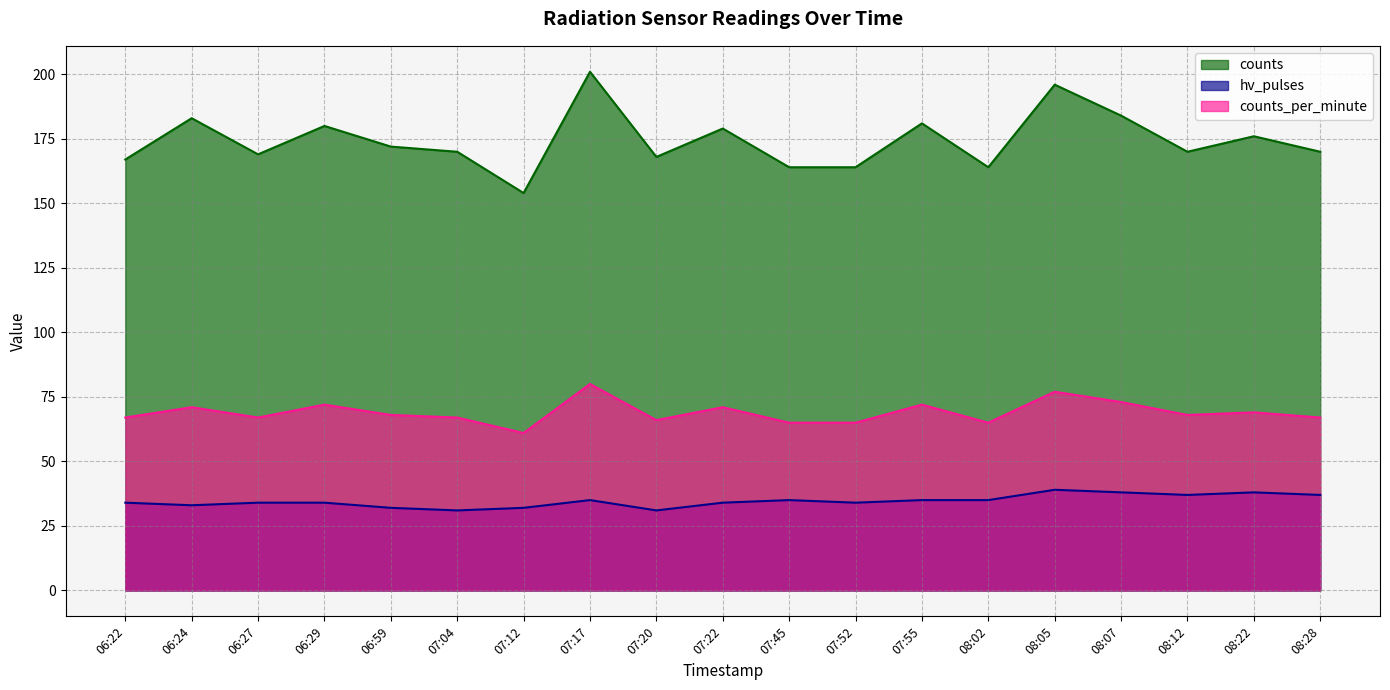

What is the value of the hv_pulses point at the 9th from the left?

31